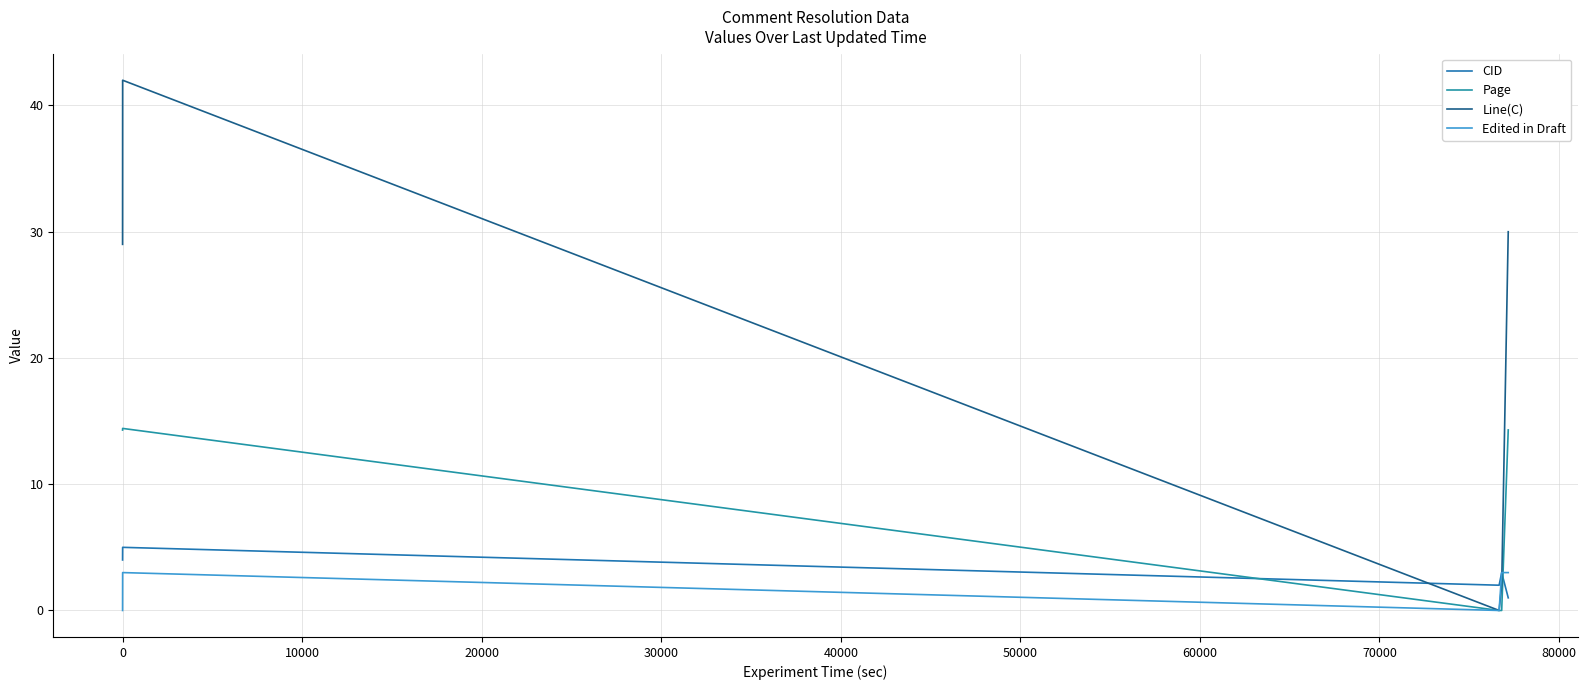

True or false: Page and Line(C) cross at least once.

False